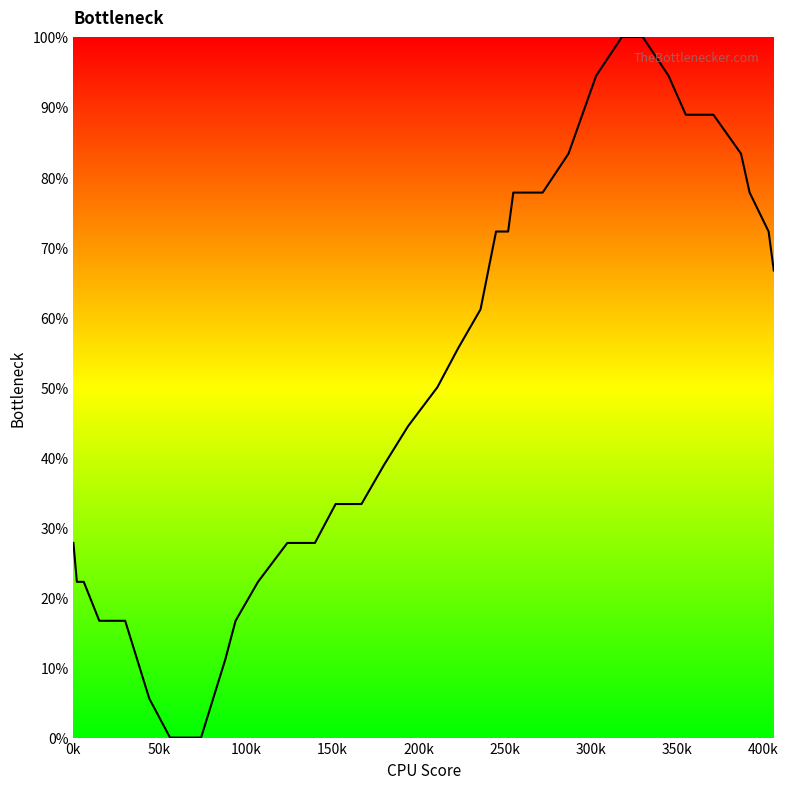

What is the maximum value shown in the chart?

100.0